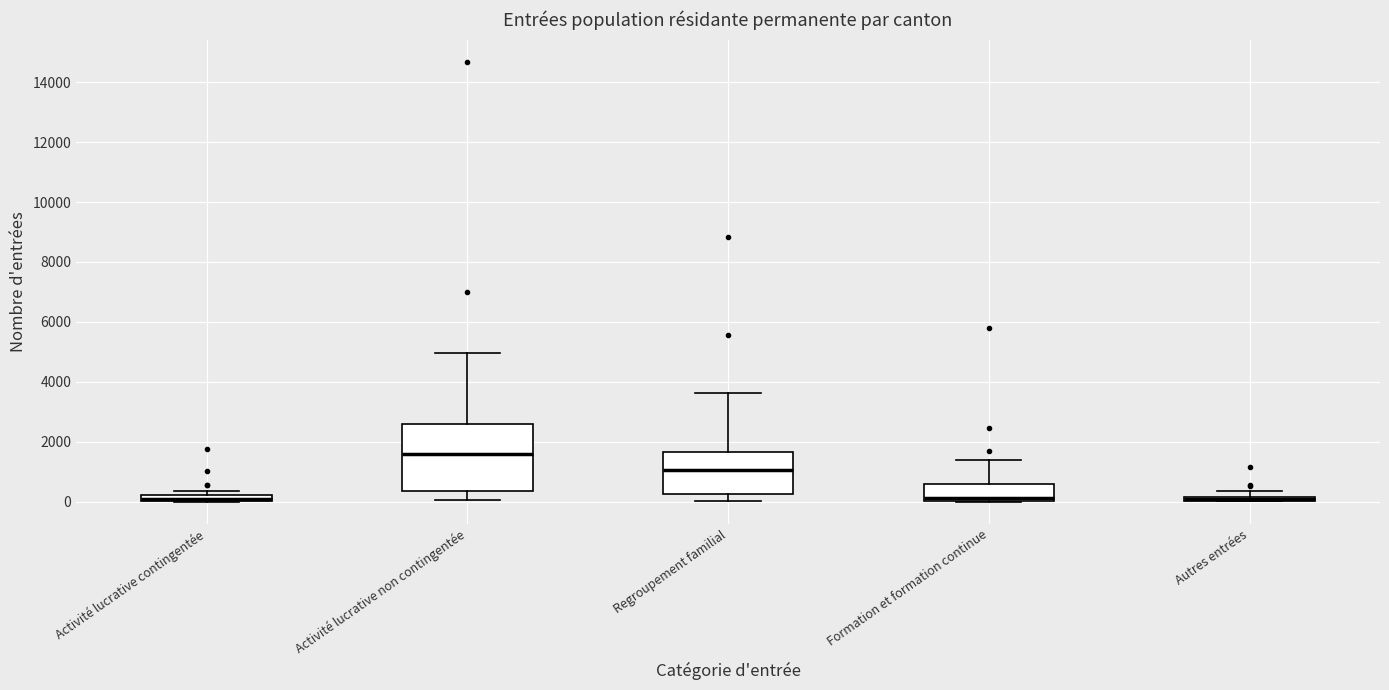

Comparing the boxes themselves (not the whiskers), which one is the tallest?

Activité lucrative non contingentée